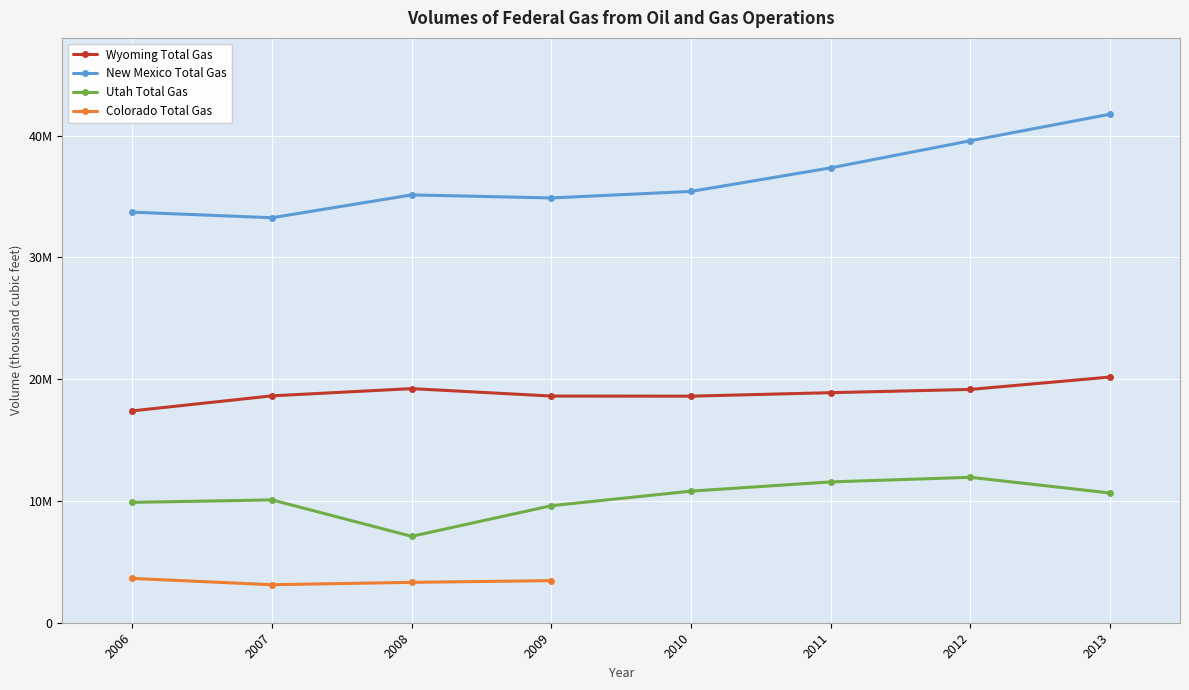

Between 2008 and 2010, which is larger?

2008